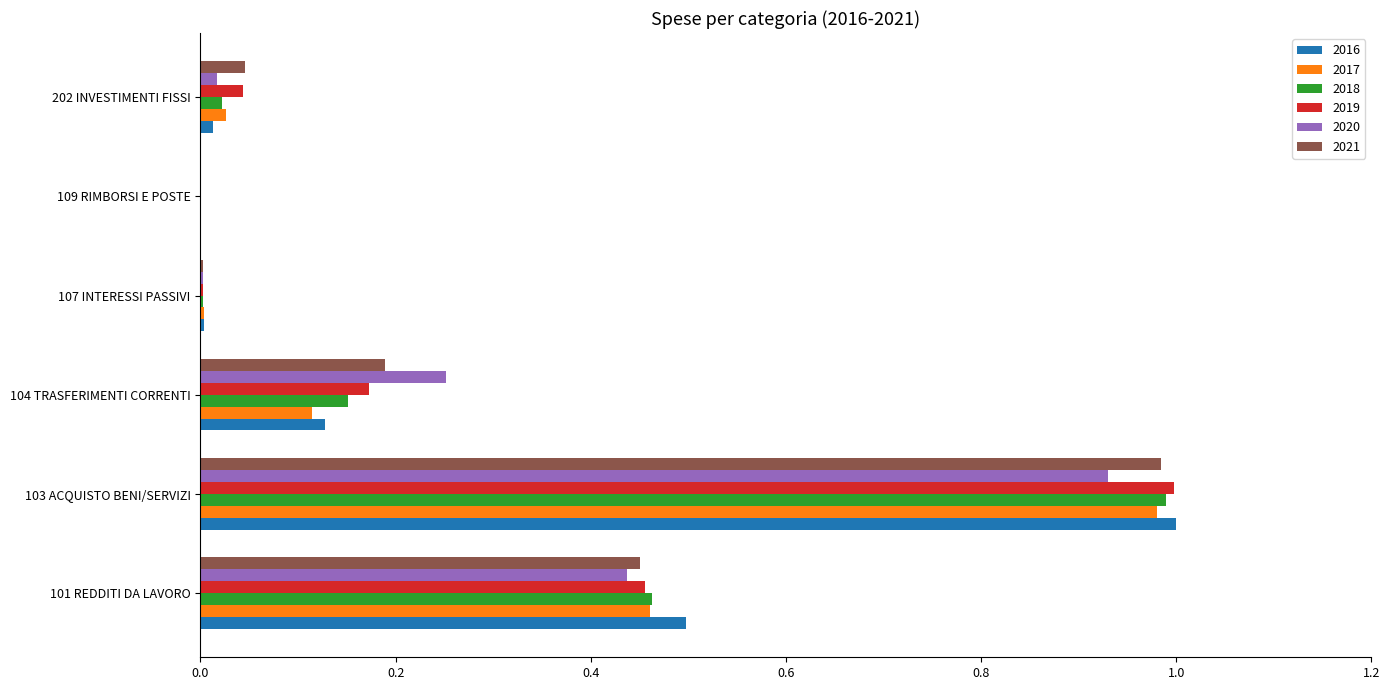

Which series changed the most between 101 REDDITI DA LAVORO and 104 TRASFERIMENTI CORRENTI?

2016